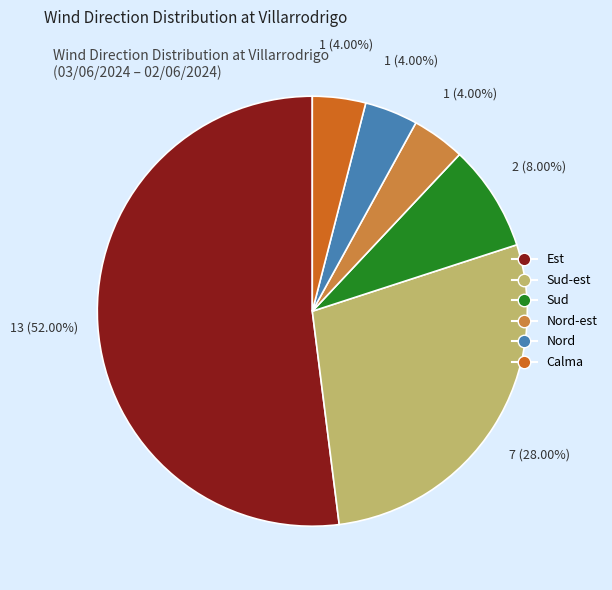

Between Sud-est and Est, which is larger?

Est